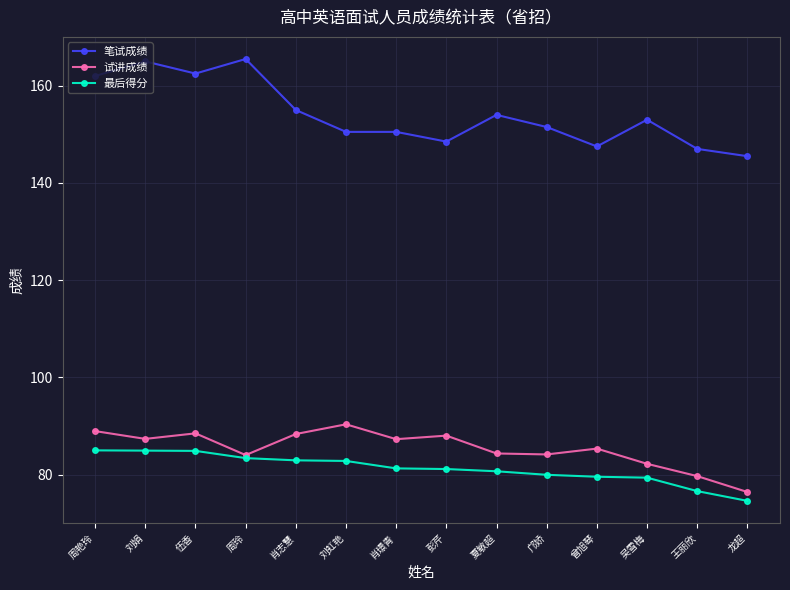

Is it true that 试讲成绩 equals 88.0 at 彭芹?

True